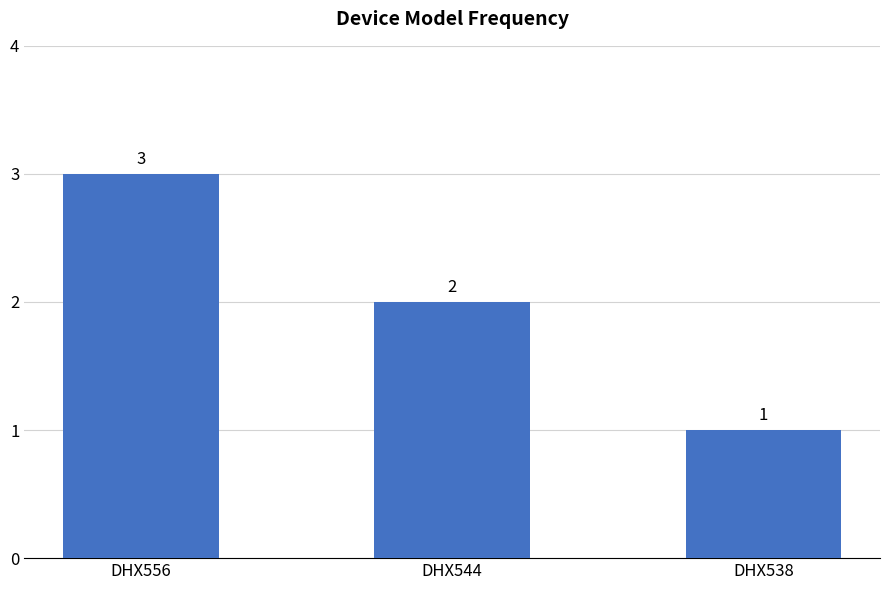

Reading left to right, what are all the values shown in this chart?

3	2	1